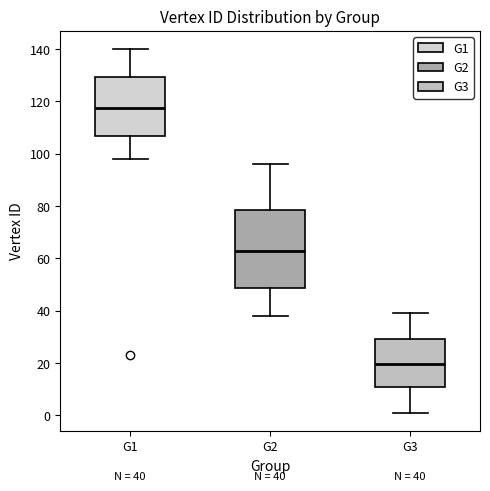

Which box is the tallest, from its lower edge to its upper edge?

G2